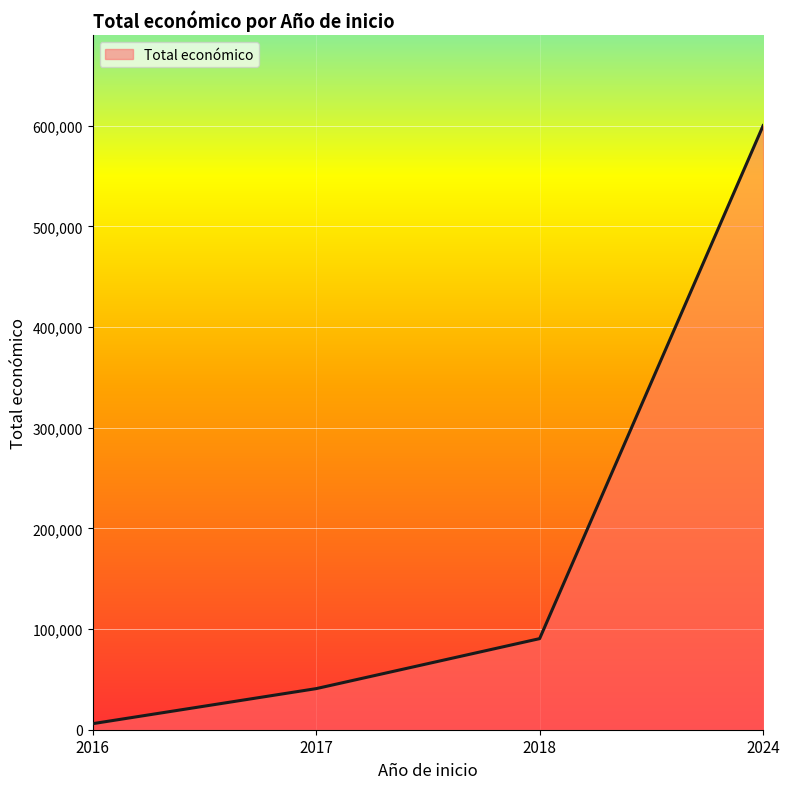

What is the sum of the values at 2016 and 2018?

96474